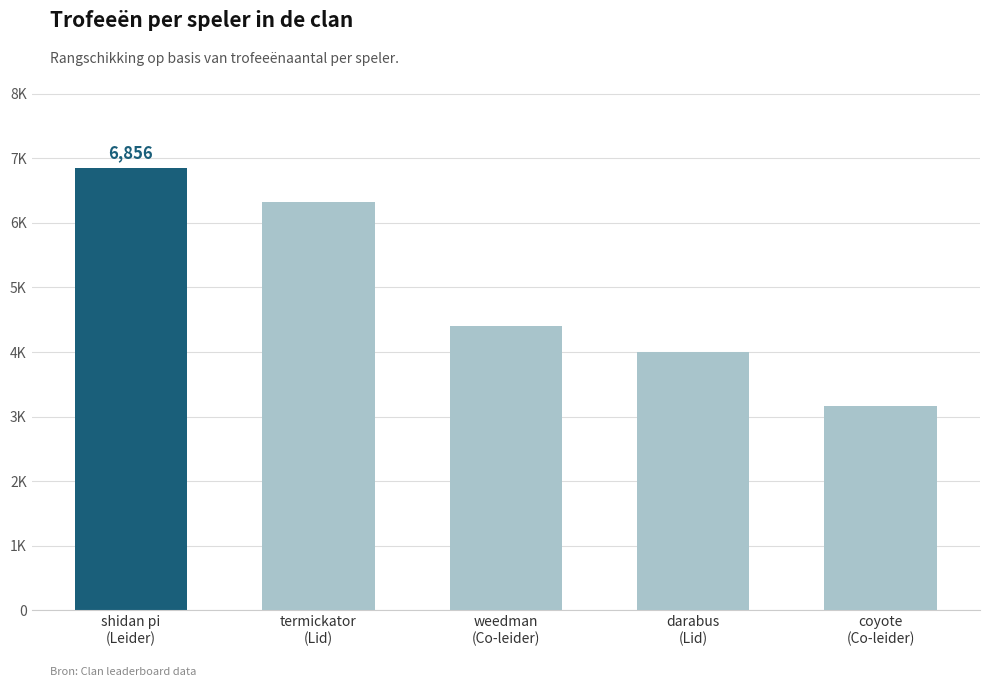

List the labels in order of value, smallest first.

coyote
(Co-leider), darabus
(Lid), weedman
(Co-leider), termickator
(Lid), shidan pi
(Leider)